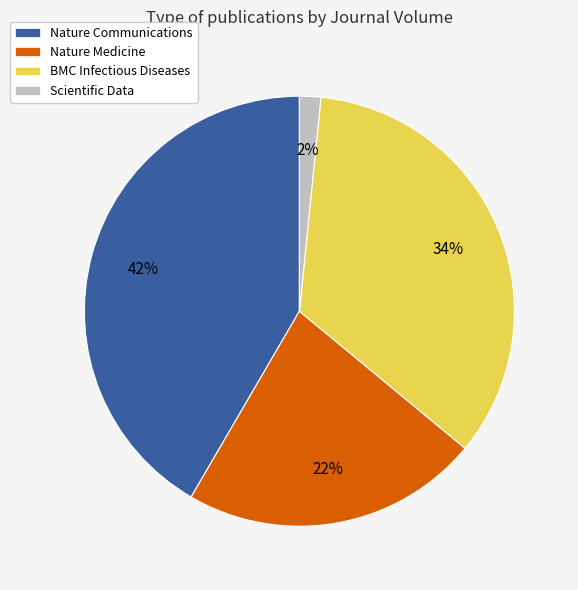

What percentage is the Nature Medicine slice, to the nearest percent?

22%